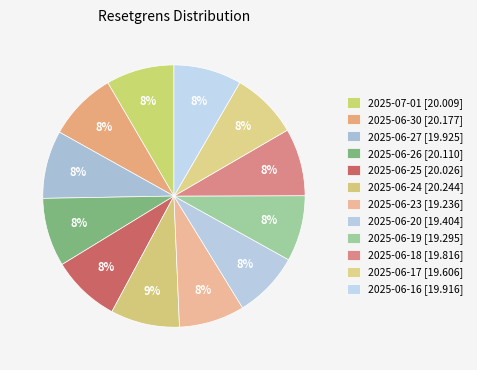

How many slices are in this pie chart?

12